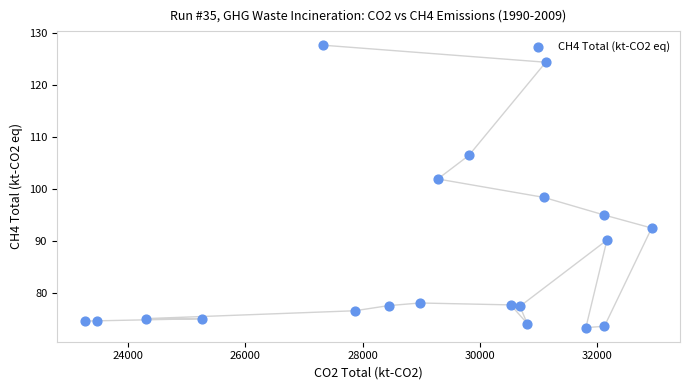

What is the range of Y values (max minus min)?

54.2